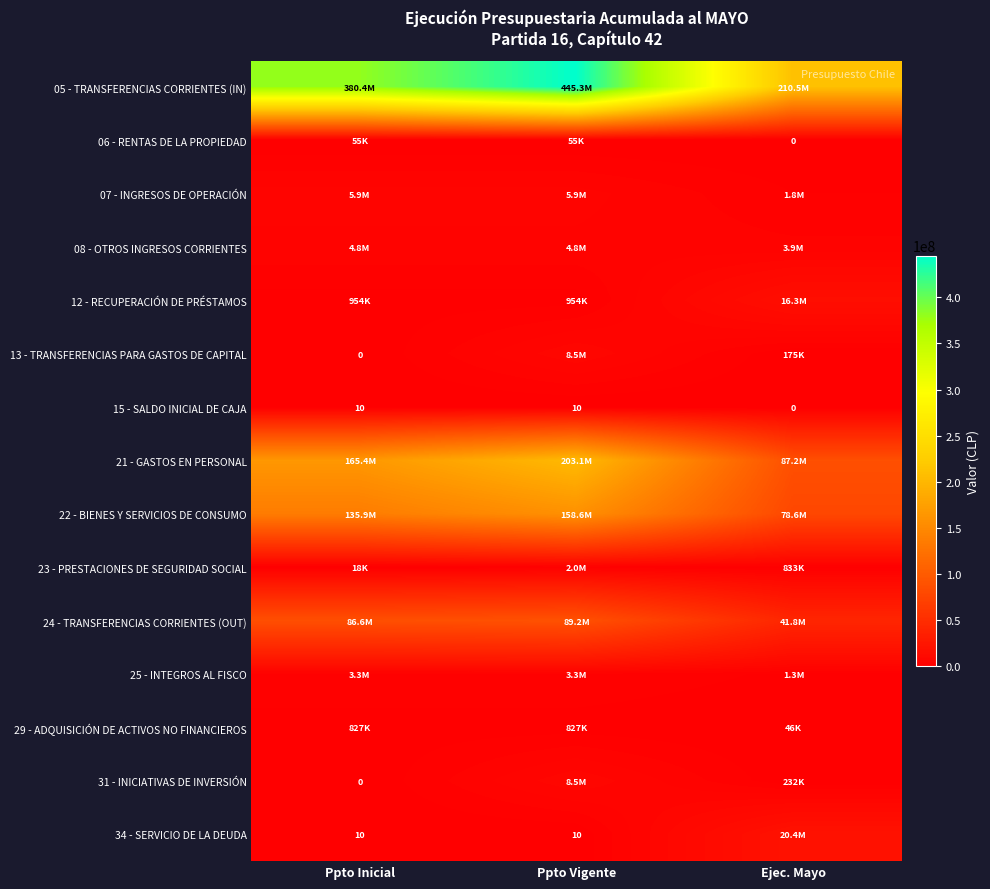

What is the sum of the 15 - SALDO INICIAL DE CAJA values at Ppto Vigente and Ppto Inicial?

20